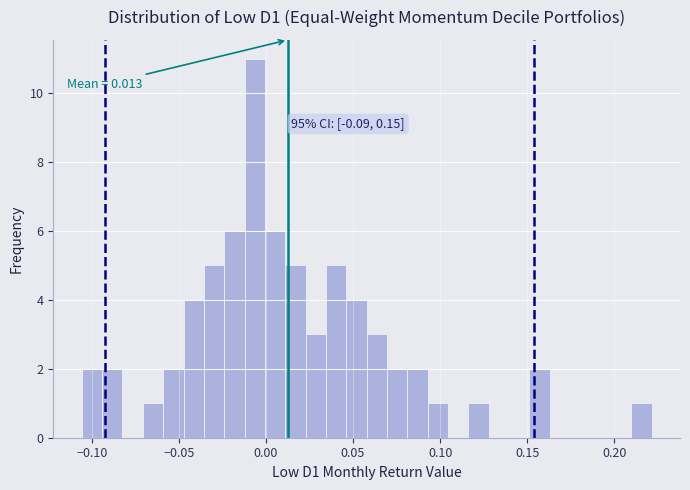

Around what value on the x-axis is the tallest bar? Give the approximate position of its centre, as read against the axis.

-0.005